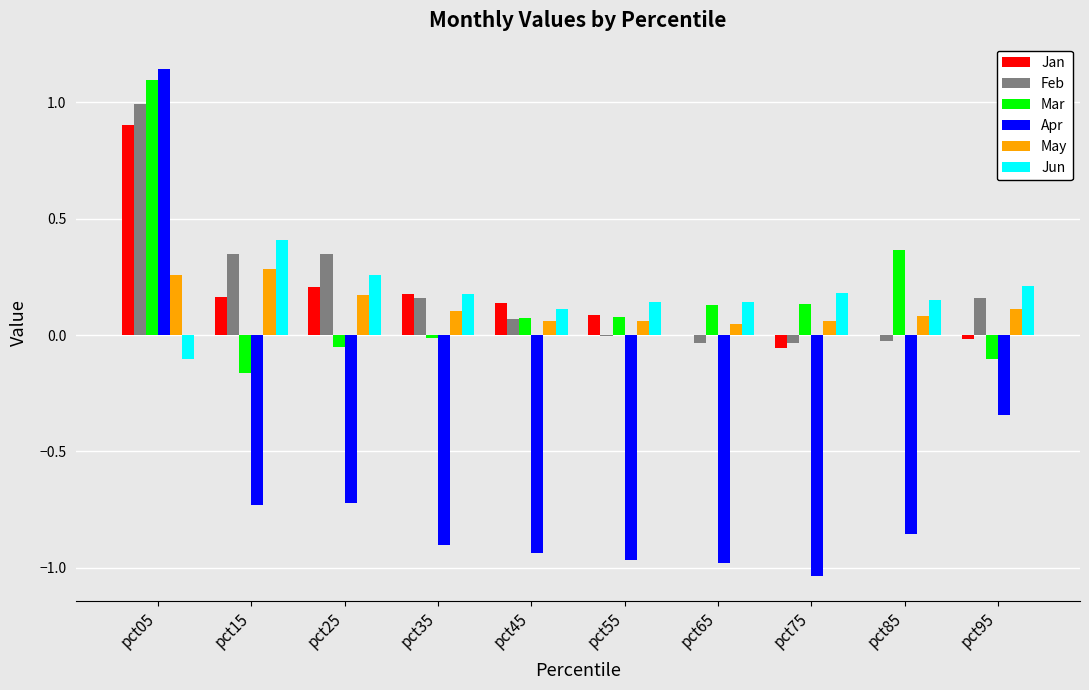

Count the number of data series in this chart.

6